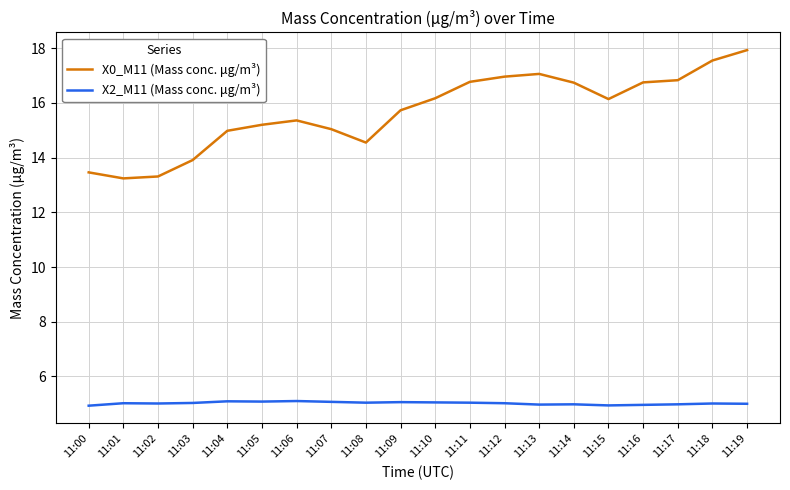

True or false: X0_M11 (Mass conc. μg/m³) and X2_M11 (Mass conc. μg/m³) cross at least once.

False